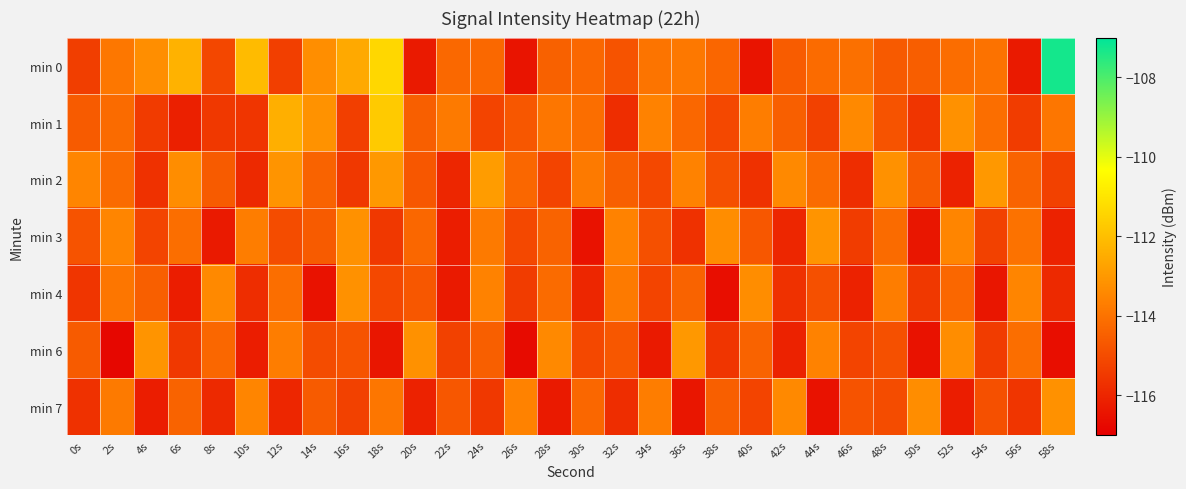

Reading left to right, list all the values displayed in this chart.

min 0: 0s=-115.4	2s=-113.9	4s=-113.3	6s=-112.3	8s=-115.1	10s=-112.1	12s=-115.3	14s=-113.3	16s=-112.6	18s=-111.4	20s=-116.3	22s=-114.3	24s=-114.3	26s=-116.5	28s=-114.5	30s=-114.3	32s=-114.8	34s=-114.0	36s=-113.9	38s=-114.3	40s=-116.5	42s=-114.6	44s=-114.2	46s=-114.1	48s=-114.6	50s=-114.5	52s=-114.1	54s=-114.0	56s=-116.3	58s=-107.3
min 1: 0s=-114.6	2s=-114.2	4s=-115.5	6s=-116.1	8s=-115.5	10s=-115.6	12s=-112.4	14s=-113.2	16s=-115.3	18s=-111.7	20s=-114.5	22s=-113.8	24s=-115.2	26s=-114.7	28s=-113.9	30s=-114.1	32s=-115.8	34s=-113.6	36s=-114.3	38s=-115.1	40s=-113.7	42s=-114.5	44s=-115.3	46s=-113.4	48s=-114.8	50s=-115.6	52s=-113.2	54s=-114.1	56s=-115.4	58s=-113.9
min 2: 0s=-113.5	2s=-114.2	4s=-115.7	6s=-113.3	8s=-114.6	10s=-115.9	12s=-113.1	14s=-114.4	16s=-115.5	18s=-113.0	20s=-114.7	22s=-116.0	24s=-112.9	26s=-114.3	28s=-115.2	30s=-113.8	32s=-114.5	34s=-115.1	36s=-113.6	38s=-114.9	40s=-115.7	42s=-113.4	44s=-114.2	46s=-115.8	48s=-113.2	50s=-114.6	52s=-116.1	54s=-113.0	56s=-114.4	58s=-115.3
min 3: 0s=-114.8	2s=-113.5	4s=-115.2	6s=-114.1	8s=-116.3	10s=-113.7	12s=-115.0	14s=-114.6	16s=-113.2	18s=-115.5	20s=-114.3	22s=-116.2	24s=-113.8	26s=-115.1	28s=-114.4	30s=-116.5	32s=-113.6	34s=-114.9	36s=-115.7	38s=-113.3	40s=-114.7	42s=-116.0	44s=-113.1	46s=-115.4	48s=-114.2	50s=-116.4	52s=-113.5	54s=-115.3	56s=-114.0	58s=-116.1
min 4: 0s=-115.6	2s=-113.9	4s=-114.5	6s=-116.2	8s=-113.4	10s=-115.8	12s=-114.1	14s=-116.5	16s=-113.2	18s=-115.1	20s=-114.7	22s=-116.3	24s=-113.6	26s=-115.4	28s=-114.2	30s=-116.0	32s=-113.8	34s=-115.2	36s=-114.4	38s=-116.6	40s=-113.3	42s=-115.7	44s=-114.9	46s=-116.1	48s=-113.7	50s=-115.5	52s=-114.3	54s=-116.4	56s=-113.5	58s=-115.9
min 6: 0s=-114.6	2s=-116.8	4s=-113.1	6s=-115.5	8s=-114.3	10s=-116.2	12s=-113.7	14s=-115.0	16s=-114.8	18s=-116.4	20s=-113.2	22s=-115.3	24s=-114.5	26s=-116.7	28s=-113.4	30s=-115.1	32s=-114.7	34s=-116.3	36s=-113.0	38s=-115.6	40s=-114.4	42s=-116.1	44s=-113.6	46s=-115.2	48s=-114.9	50s=-116.5	52s=-113.3	54s=-115.4	56s=-114.1	58s=-116.6
min 7: 0s=-115.7	2s=-113.8	4s=-116.2	6s=-114.4	8s=-115.9	10s=-113.5	12s=-116.0	14s=-114.6	16s=-115.3	18s=-113.9	20s=-116.1	22s=-114.7	24s=-115.5	26s=-113.6	28s=-116.3	30s=-114.3	32s=-115.8	34s=-113.7	36s=-116.4	38s=-114.5	40s=-115.2	42s=-113.4	44s=-116.5	46s=-114.8	48s=-115.0	50s=-113.3	52s=-116.2	54s=-114.9	56s=-115.6	58s=-113.2